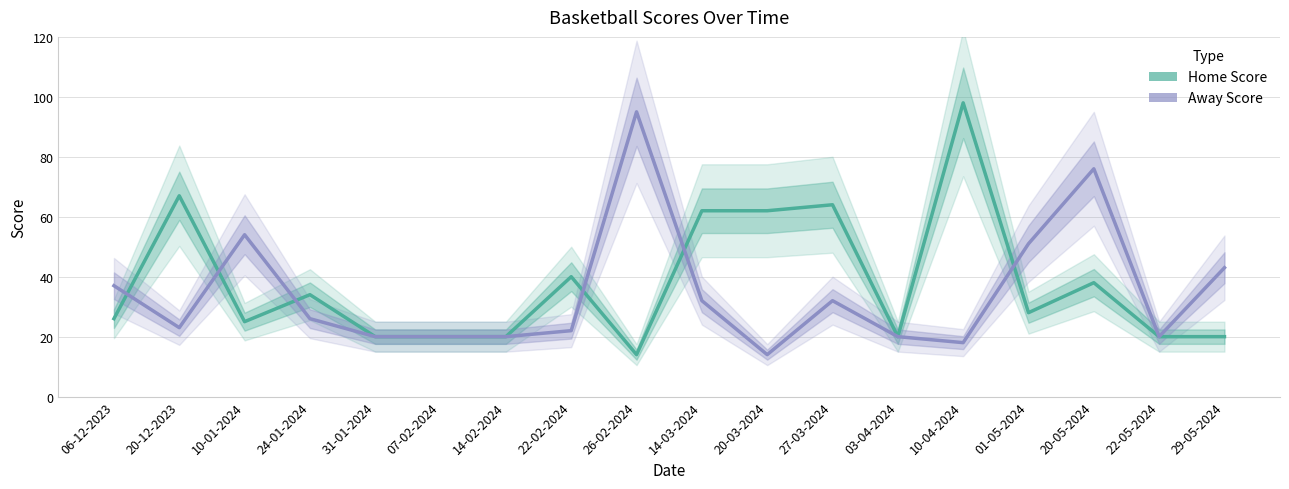

List the labels in order of Away Score value, smallest first.

20-03-2024, 10-04-2024, 31-01-2024, 07-02-2024, 14-02-2024, 03-04-2024, 22-05-2024, 22-02-2024, 20-12-2023, 24-01-2024, 14-03-2024, 27-03-2024, 06-12-2023, 29-05-2024, 01-05-2024, 10-01-2024, 20-05-2024, 26-02-2024